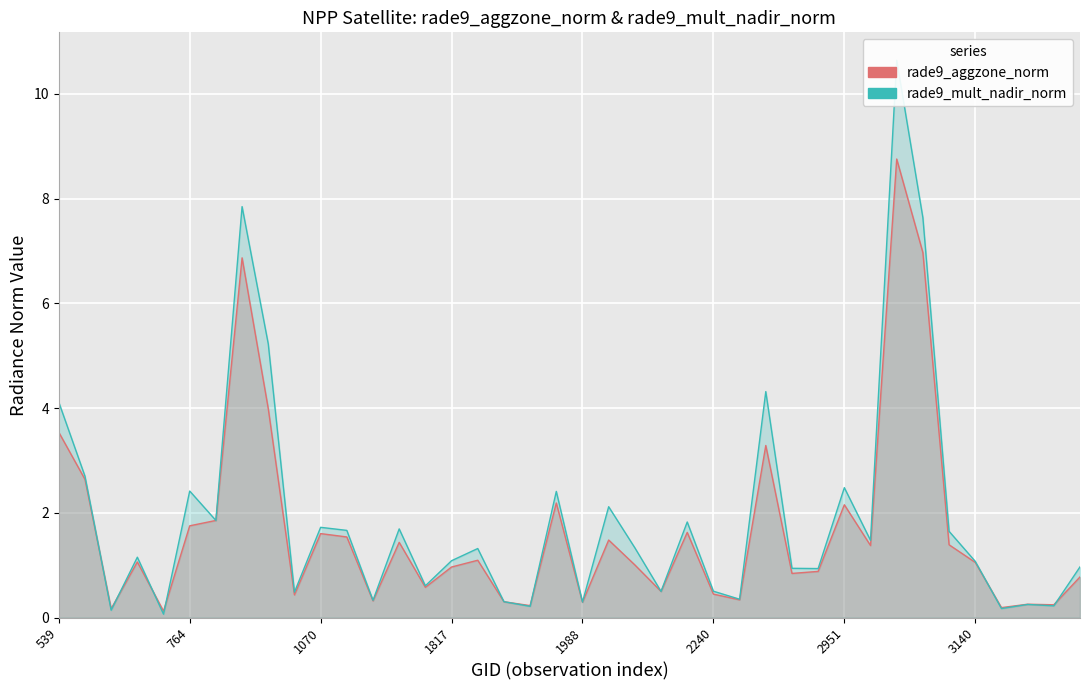

What are all the series names shown in the legend?

rade9_aggzone_norm, rade9_mult_nadir_norm